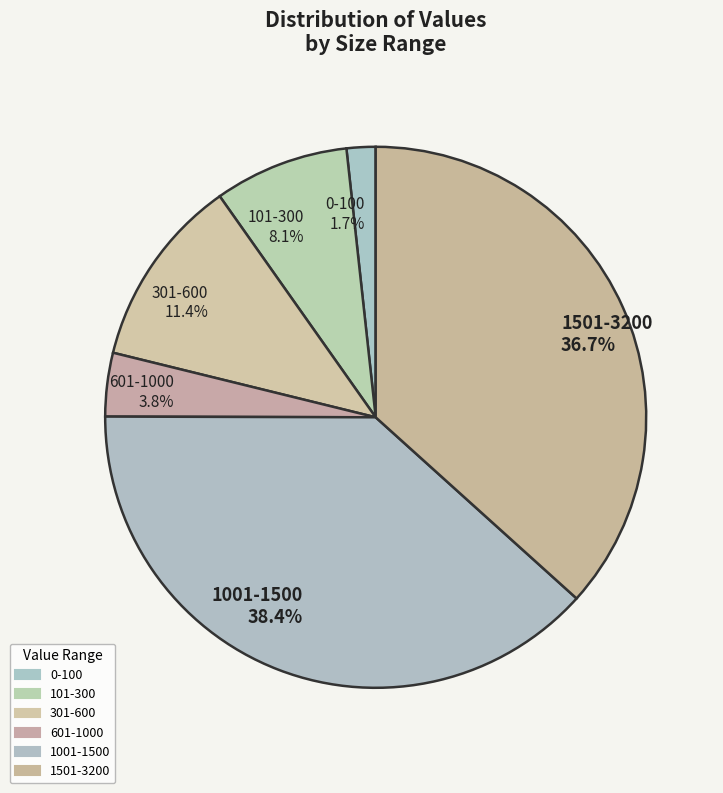

Which has a higher value, 301-600 11.4% or 1001-1500 38.4%?

1001-1500 38.4%